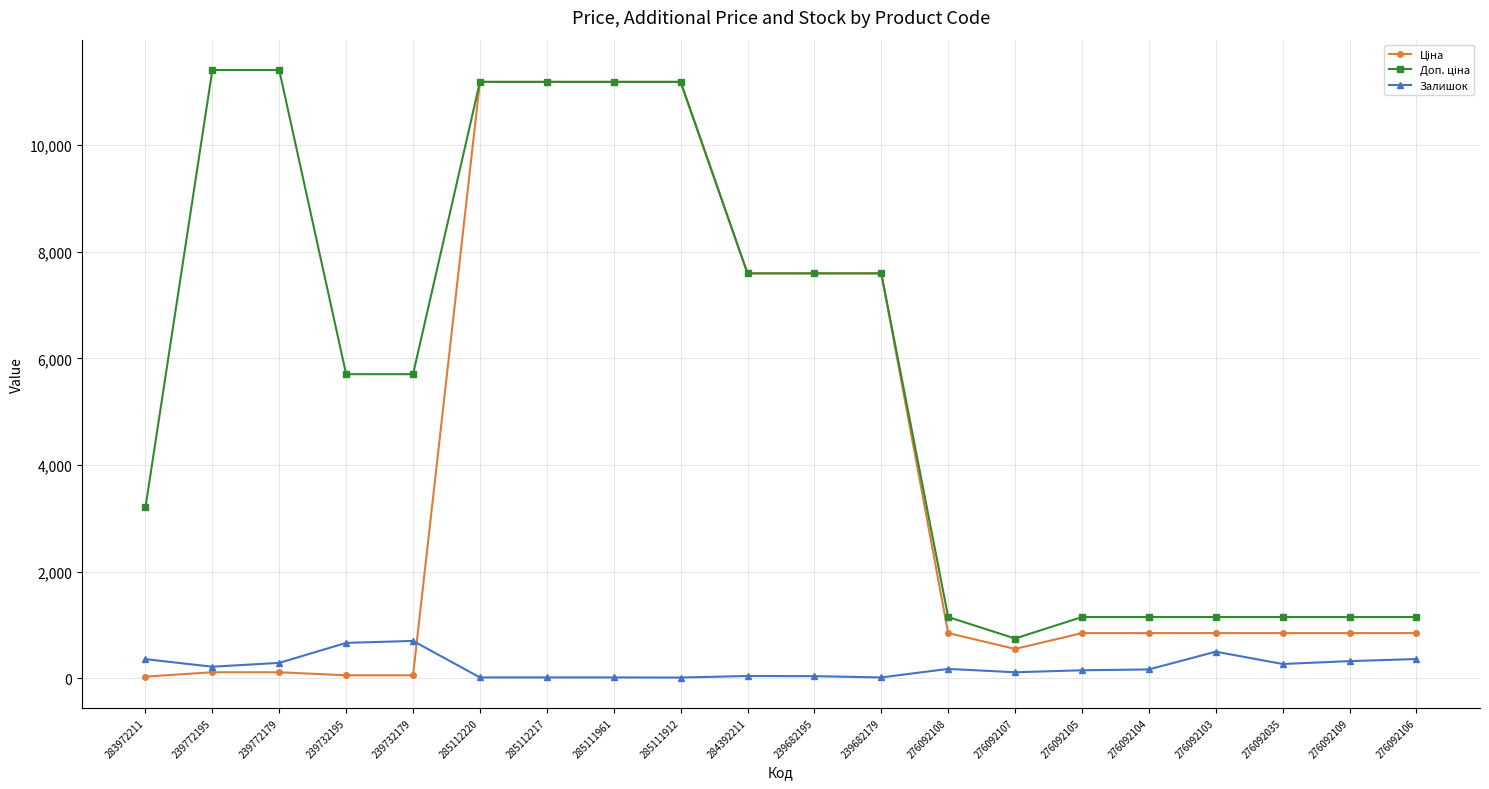

What is the maximum value for Залишок?

702.0